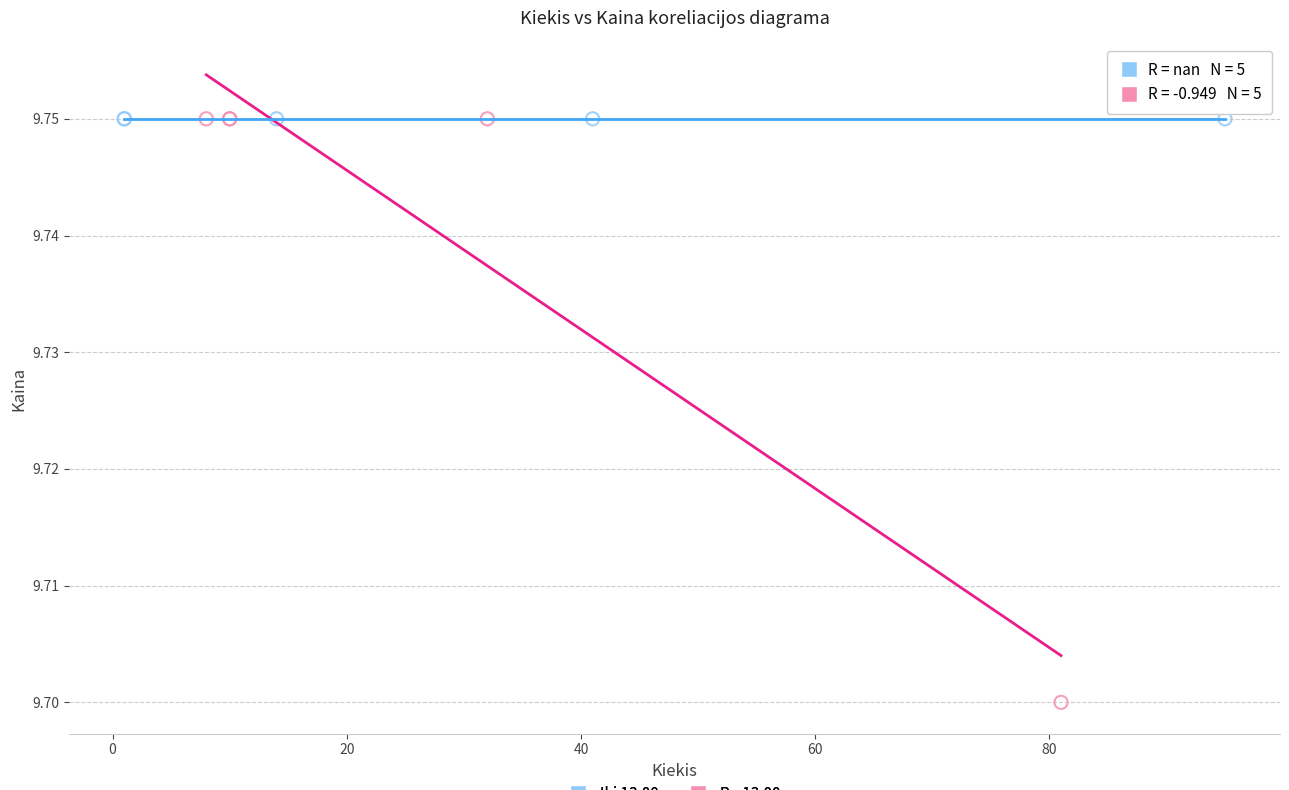

Which series contains the lowest Y value?

Po 13:00